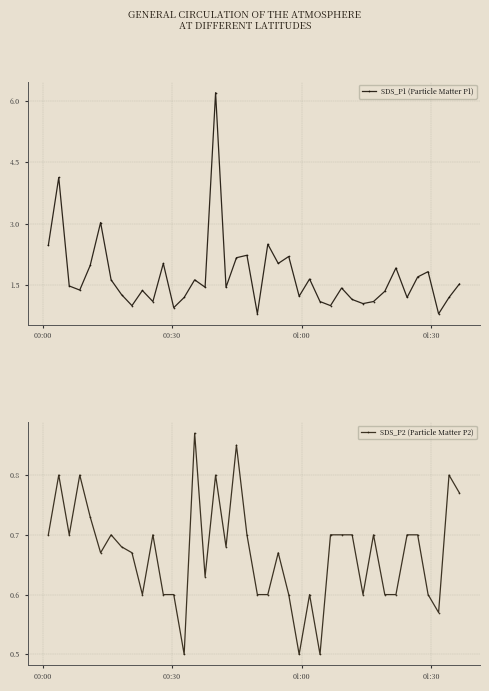

What is the highest value of the SDS_P1 (Particle Matter P1) series?

6.2